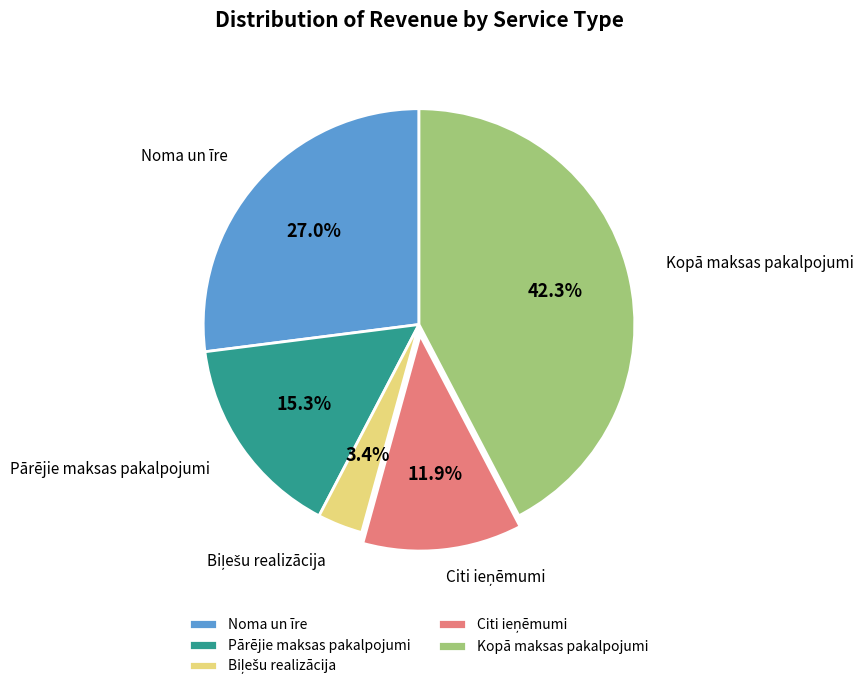

How many segments does this pie chart have?

5